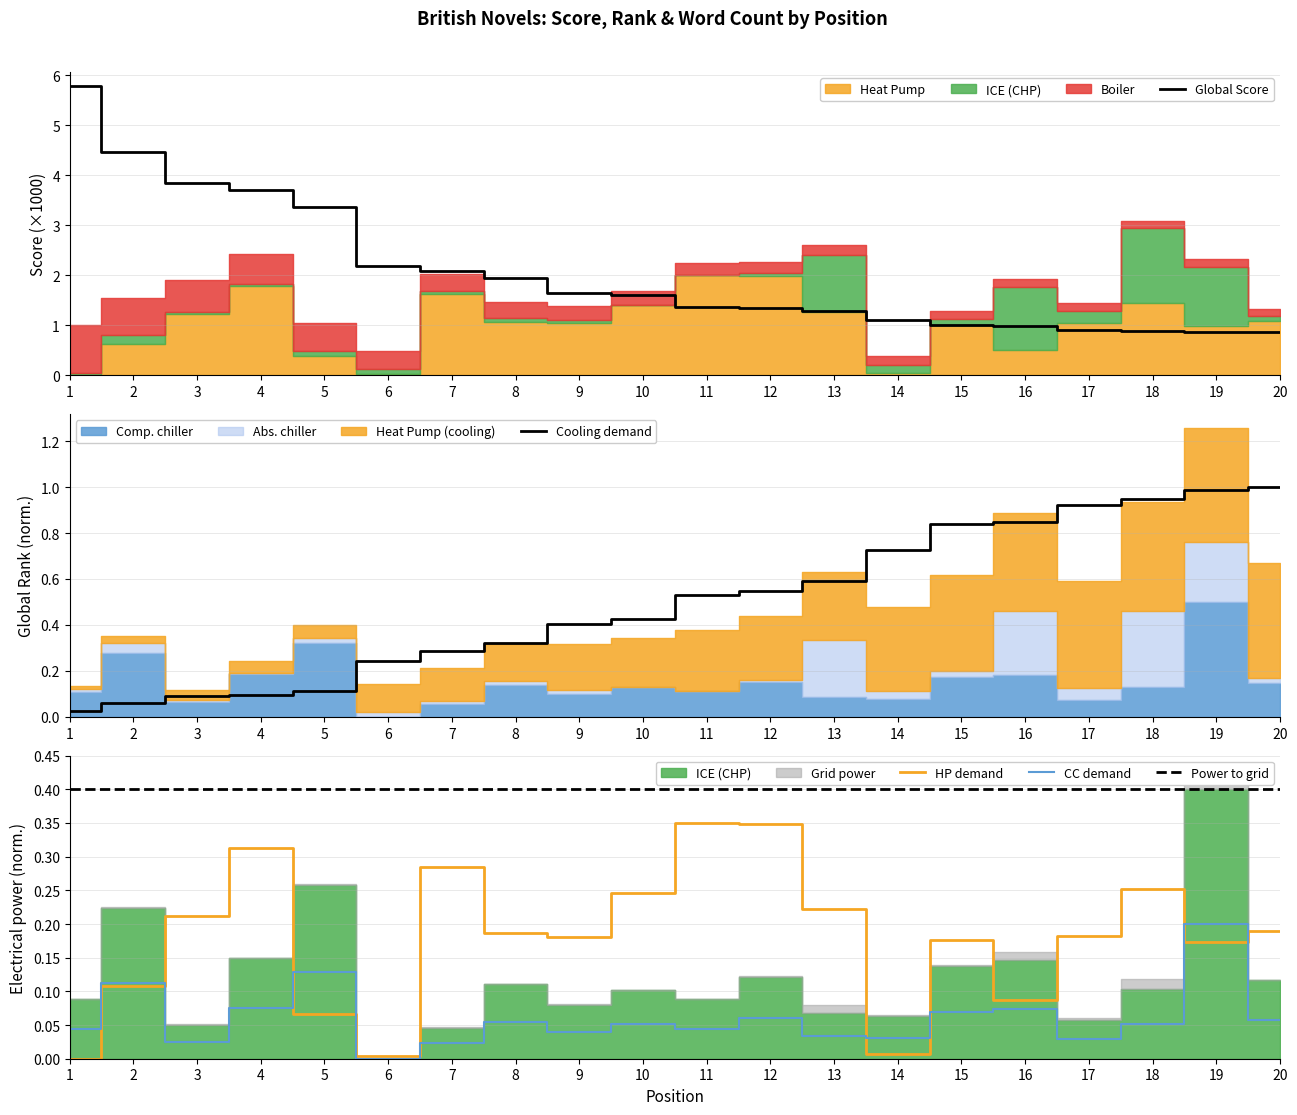

True or false: Published Date and Global Score intersect in this chart.

False